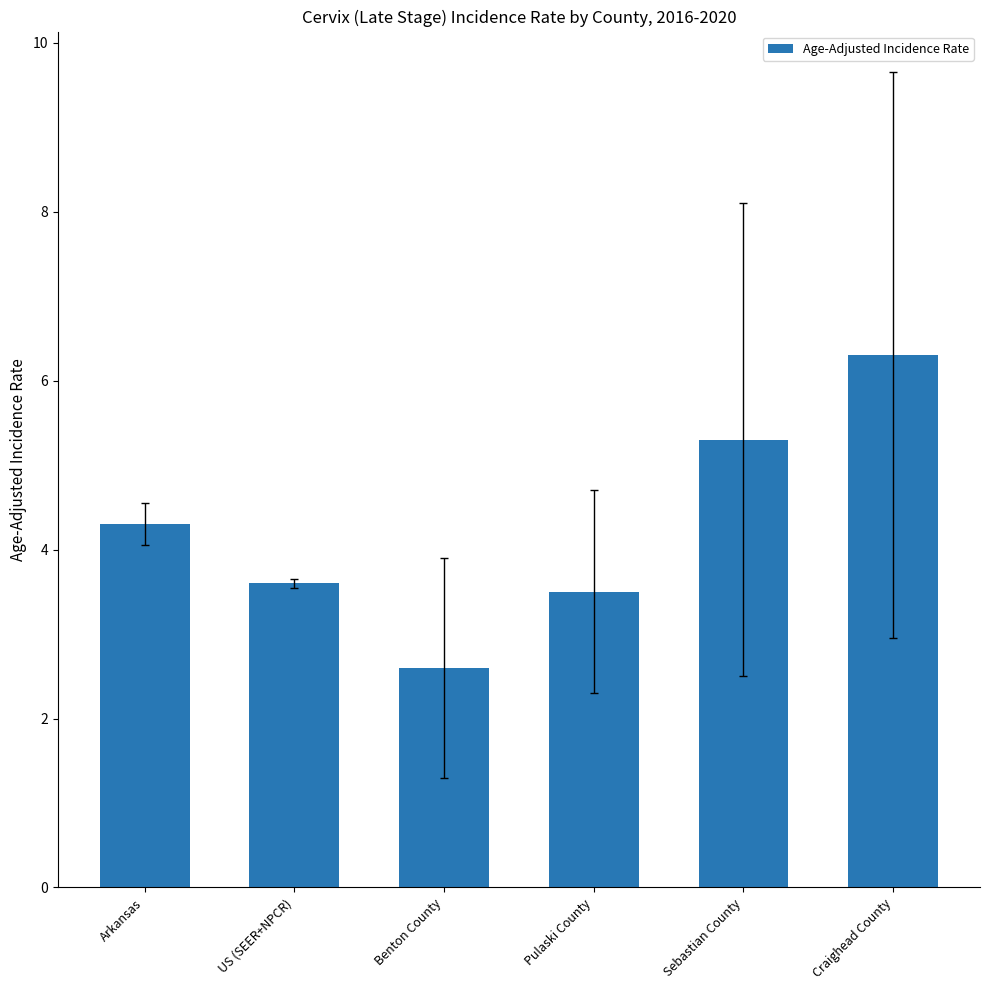

What is the label of the 3rd bar from the right?

Pulaski County